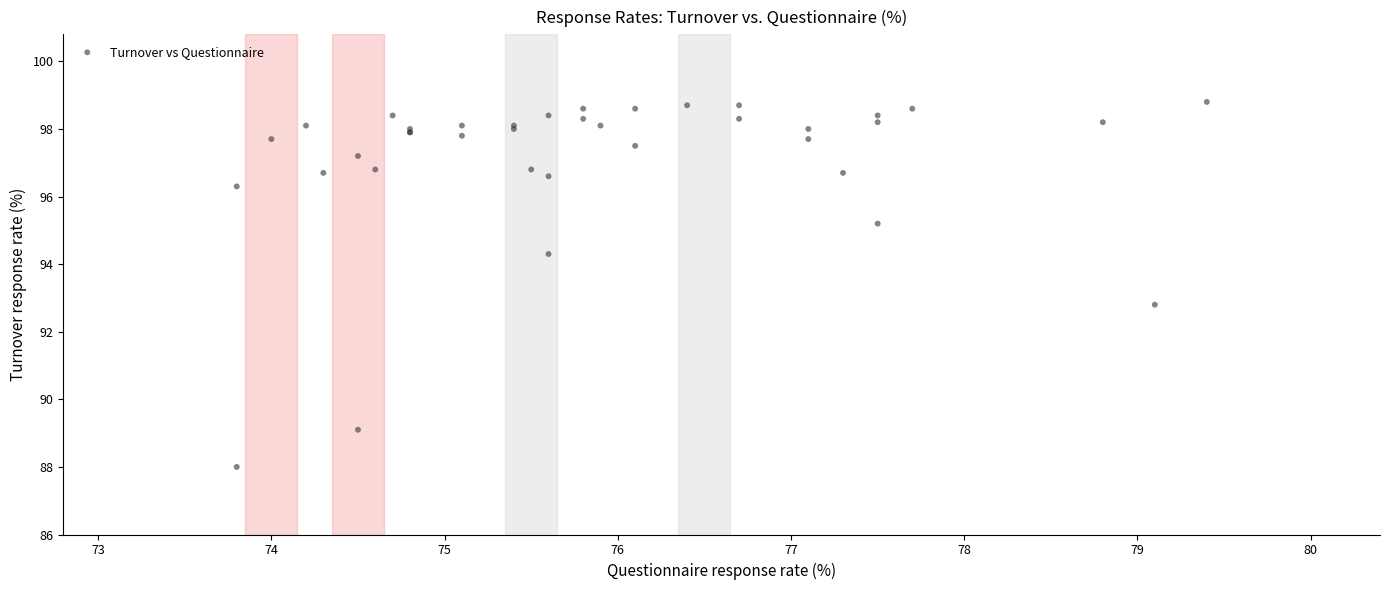

What Y value in the scatter plot is closest to 93?

92.8